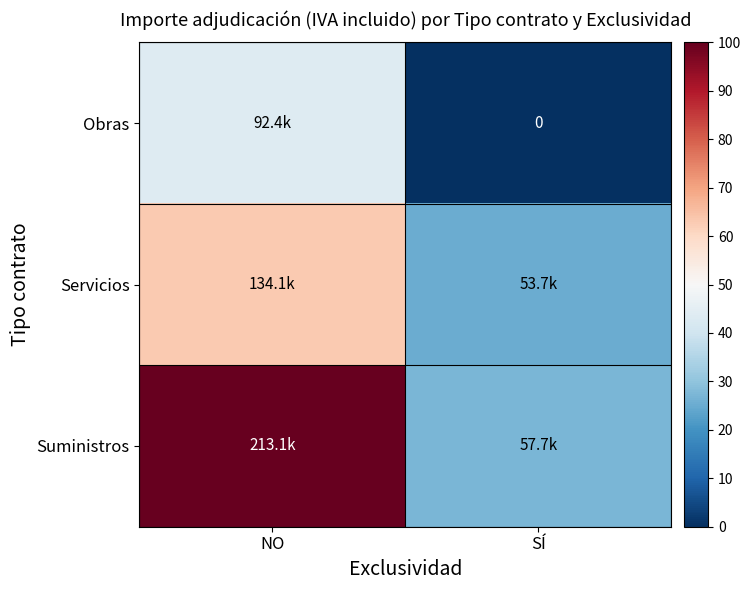

Where does the Obras series first go above 43?

NO